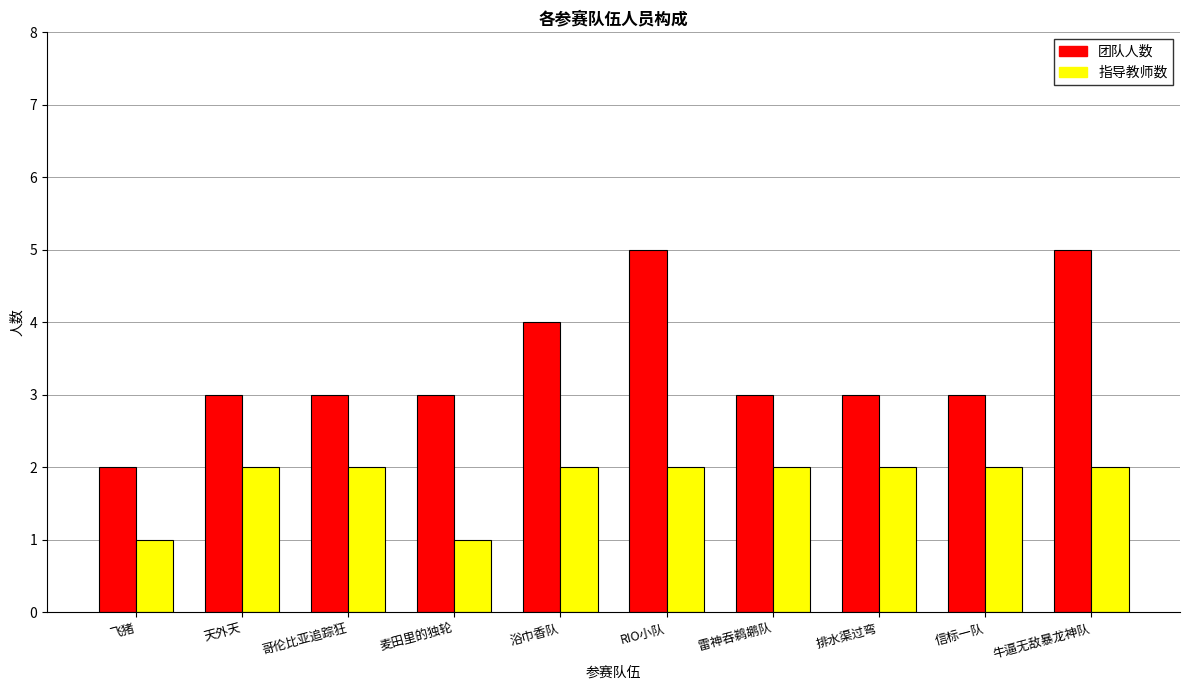

What is the difference between the maximum and minimum values in the 团队人数 series?

3